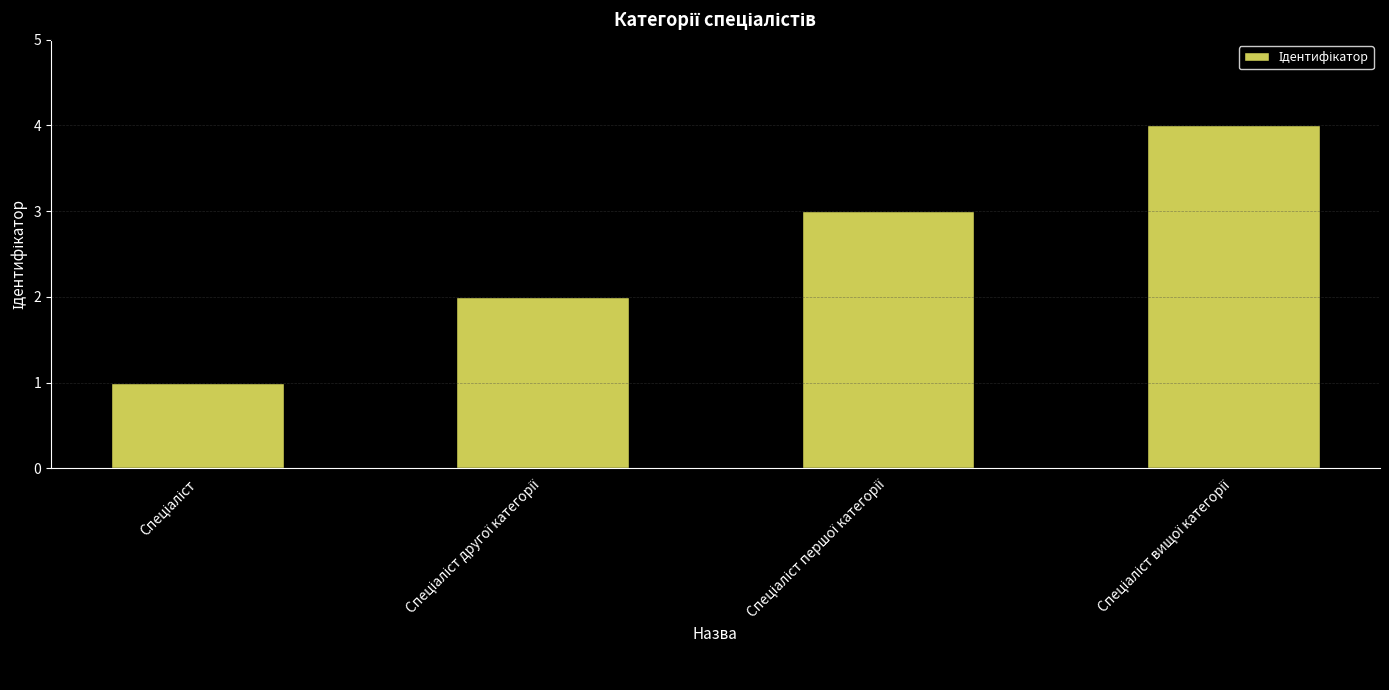

What is the sum of all values?

10